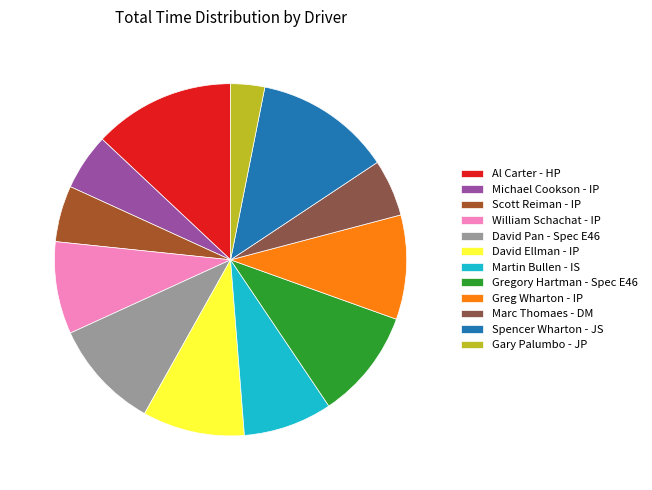

True or false: David Pan - Spec E46 accounts for 24% of the total.

False